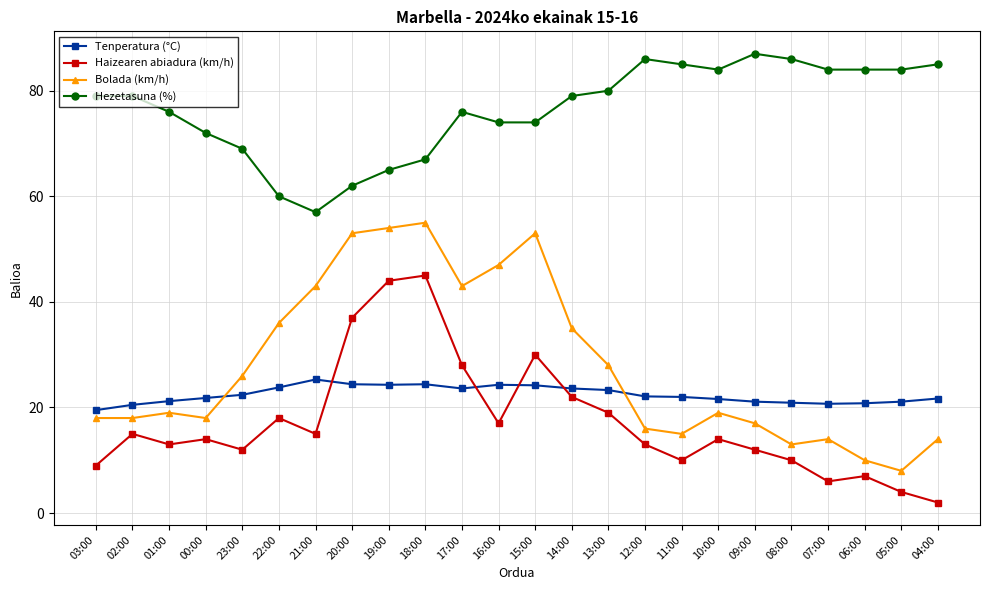

What is the greatest value displayed?

87.0